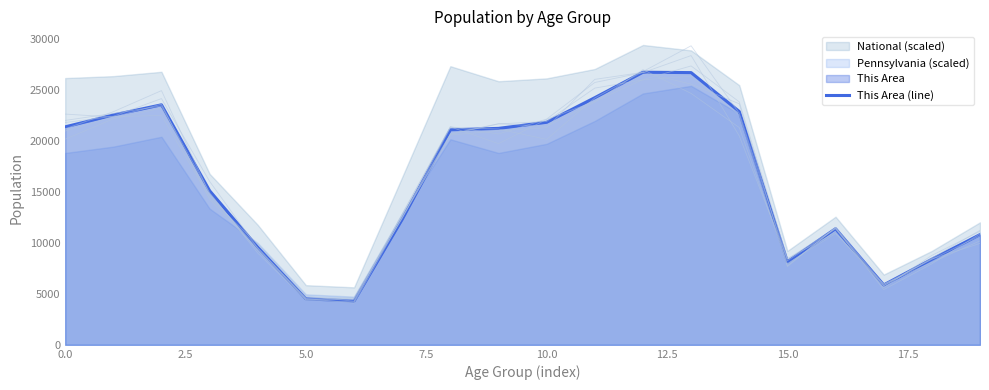

What is the change in value from 9 to 12?

+5515